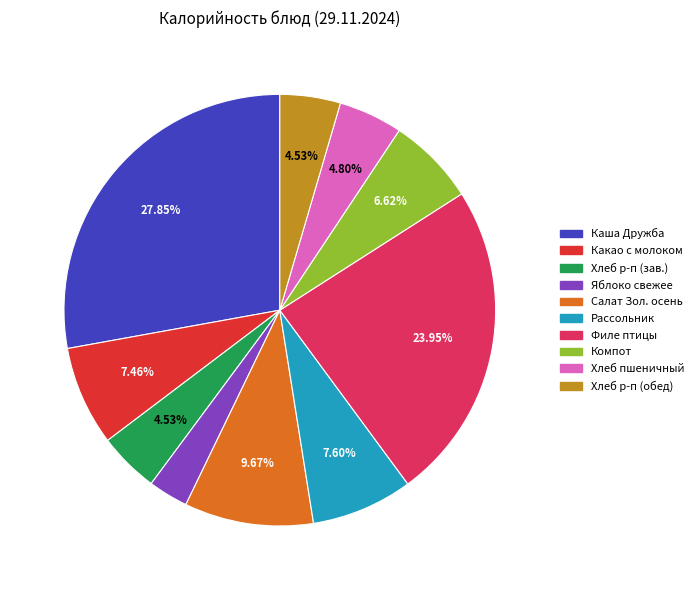

Does any single category account for the majority?

No